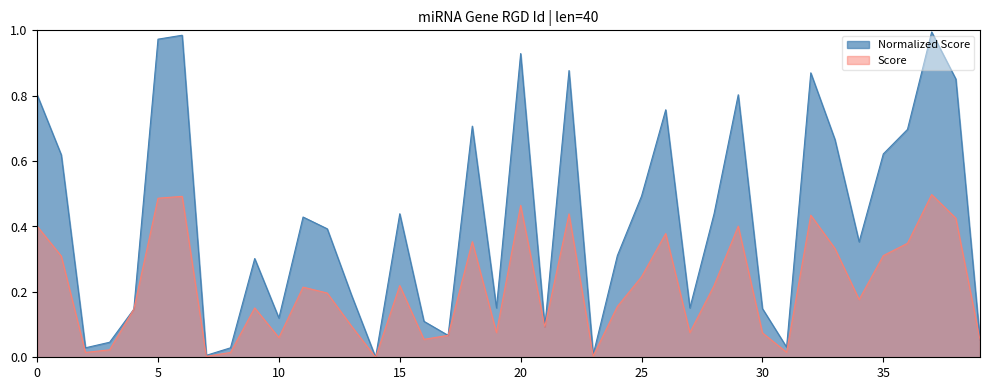

Which series has the widest spread of values?

Normalized Score